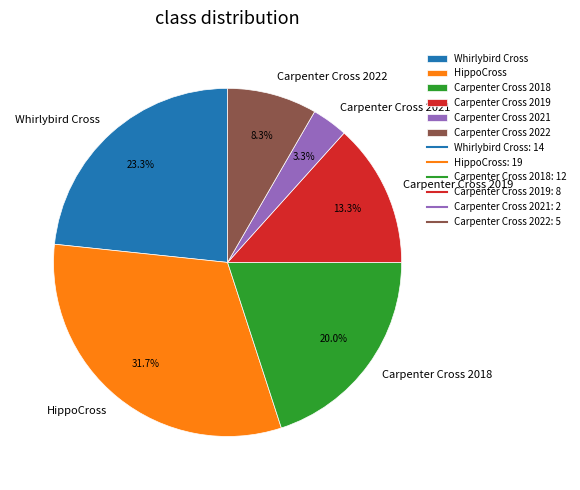

Count the number of slices in the pie.

6